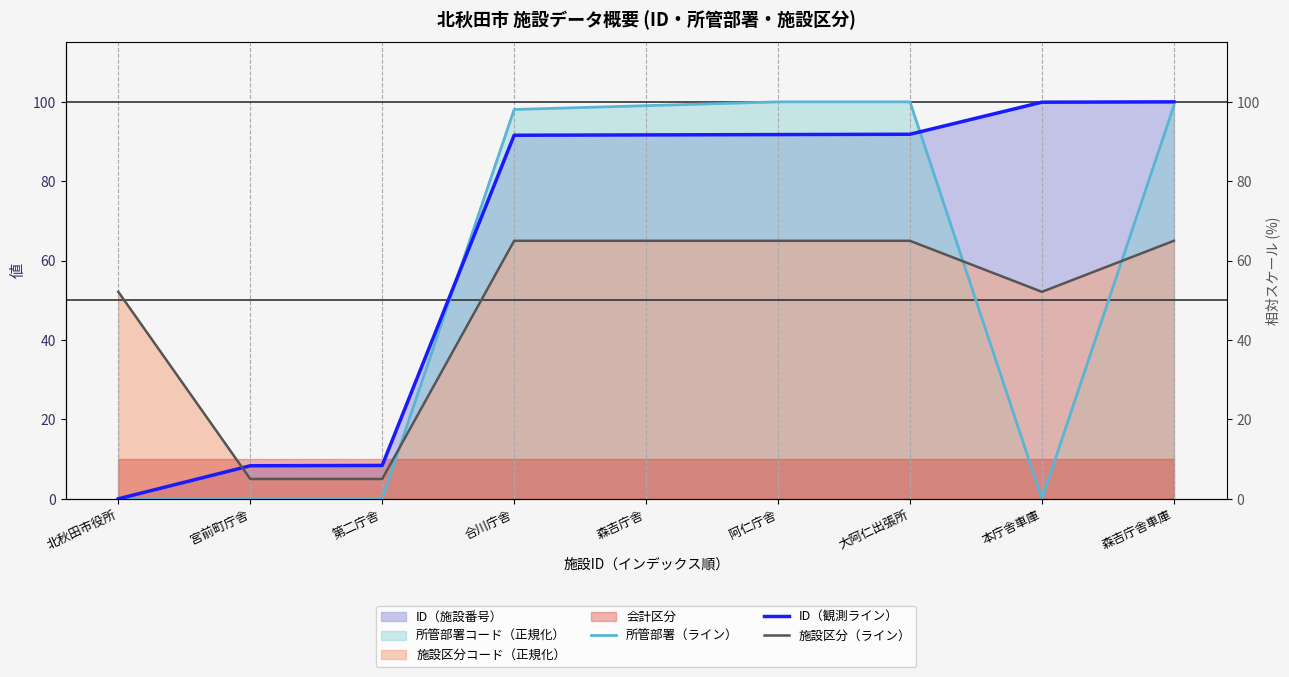

List the series in order of their overall mean, lowest first.

施設区分（ライン）, 所管部署（ライン）, ID（観測ライン）